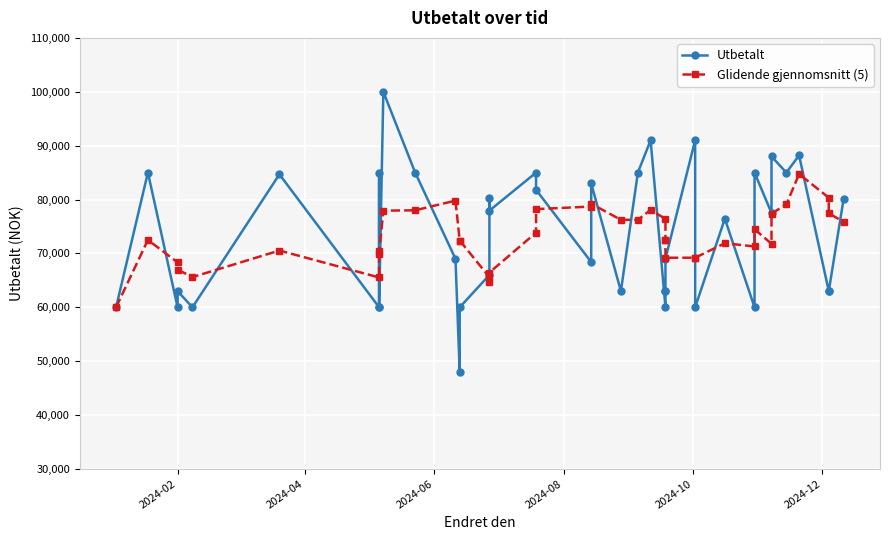

What is the label of the 40th point from the right?

2024-02